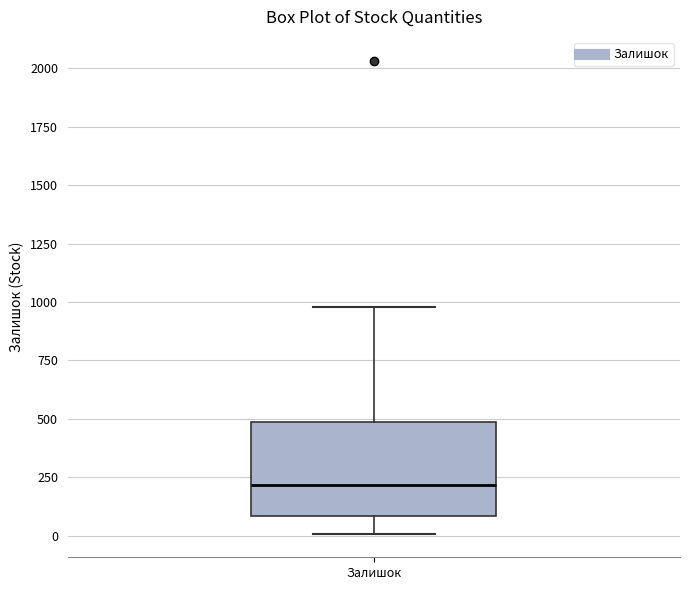

Read this box plot against the y-axis: the position of the median line, the range covered by the box, and the ends of both whiskers. The values are not printed on the chart, so give them approximately, as read against the axis.

median 200, box 100 to 500, whiskers 0 to 1000